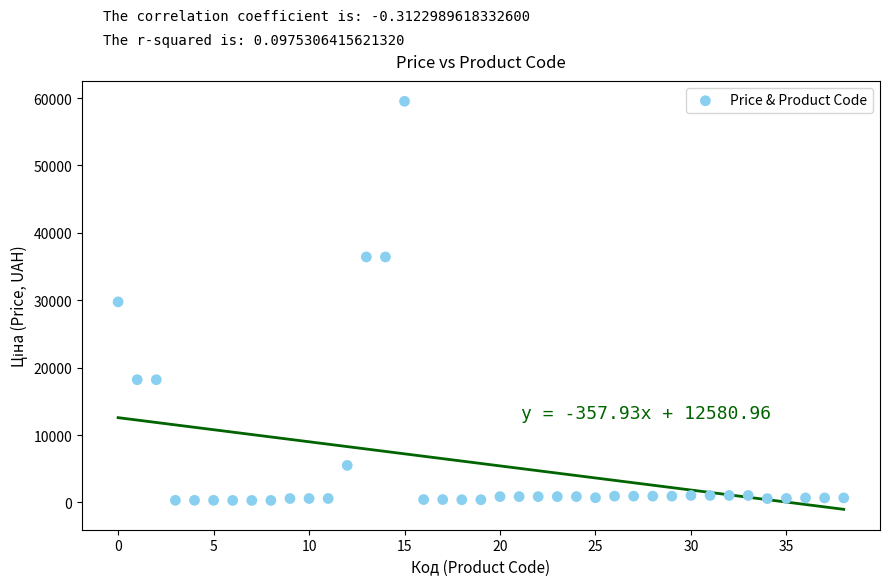

What is the range of Y values (max minus min)?

59222.3